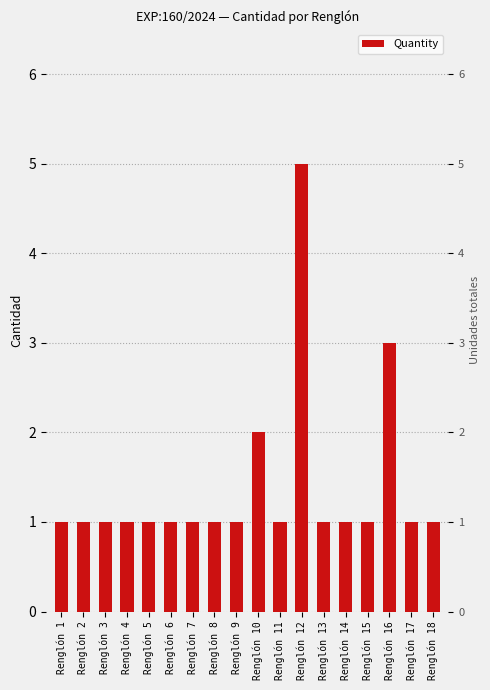

What is the value of the 13th bar from the left?

1